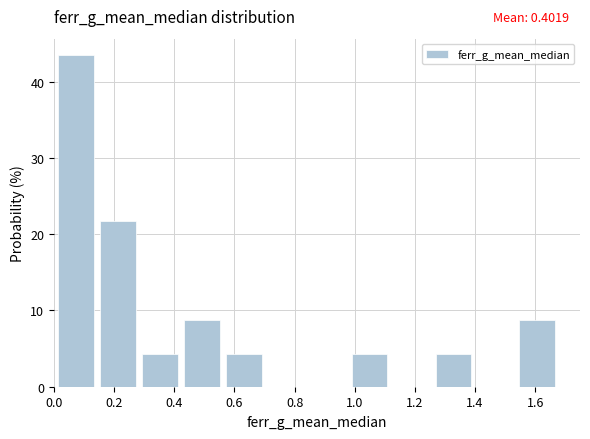

Over which range of the x-axis is the bar tallest?

0.02 to 0.16